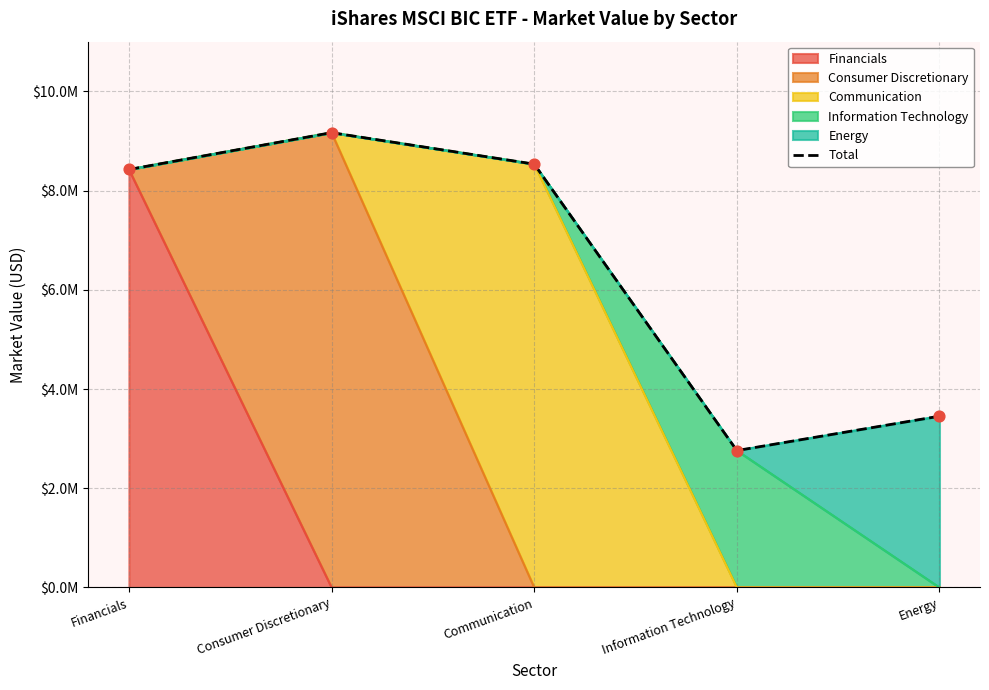

What is the change in value from Communication to Information Technology?

-5772842.0